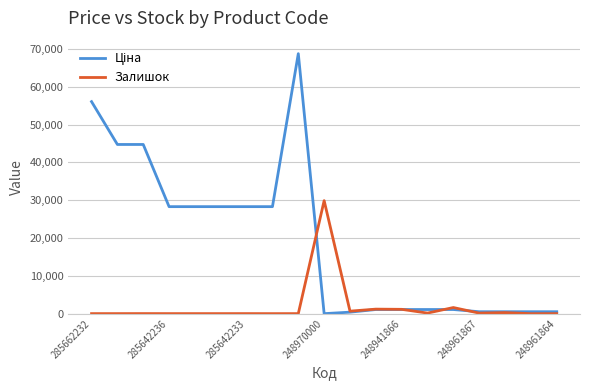

What is the maximum value shown in the chart?

68732.9